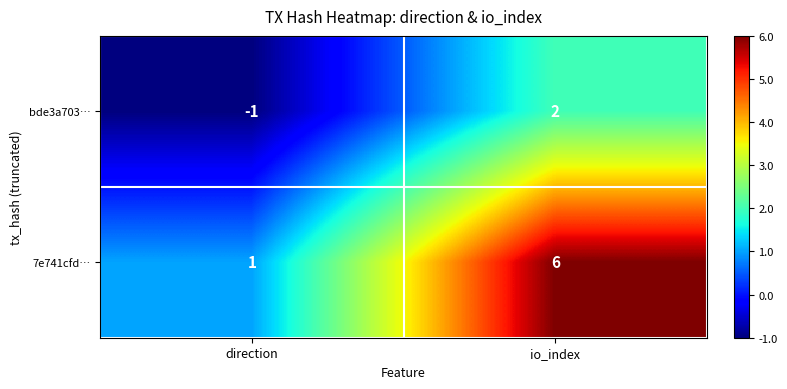

At which category is the sum across all series the highest?

io_index